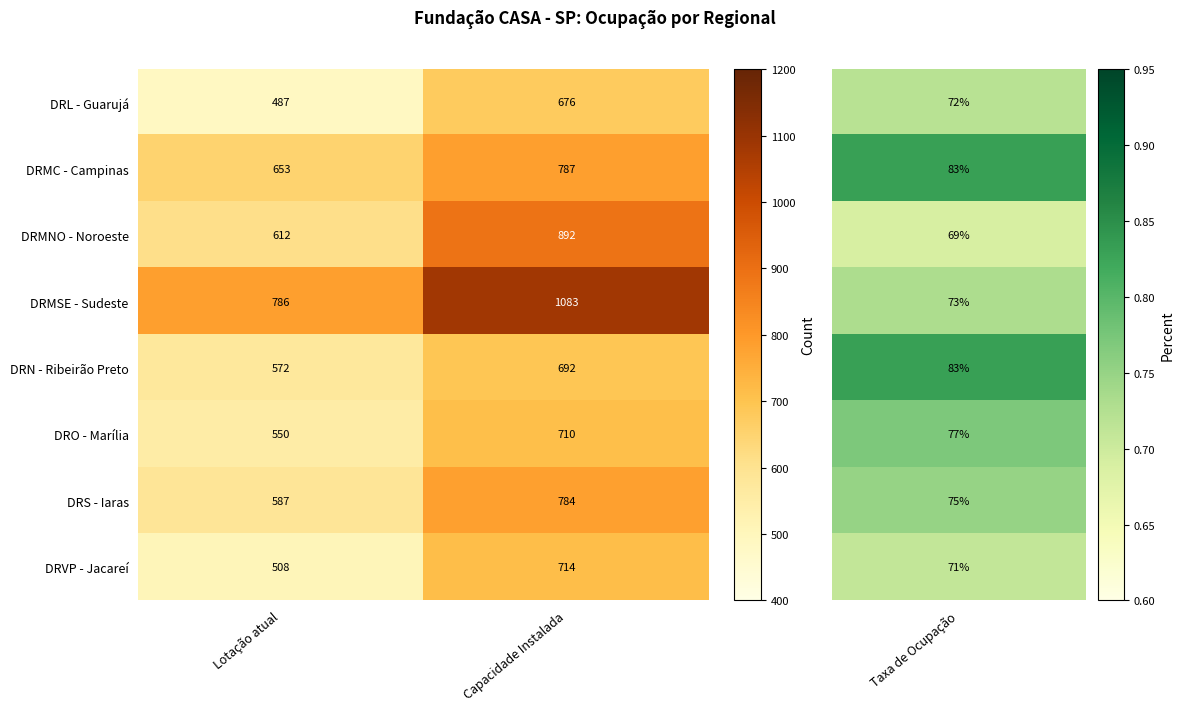

Which series changed the most between Lotação atual and Capacidade Instalada?

DRMSE - Sudeste